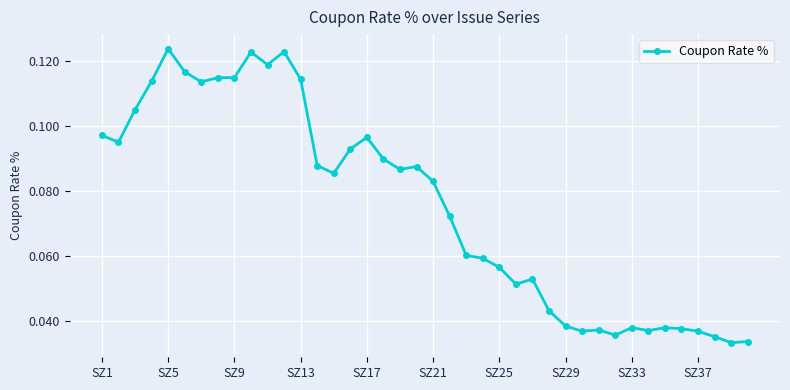

How many values are between 0 and 1?

40